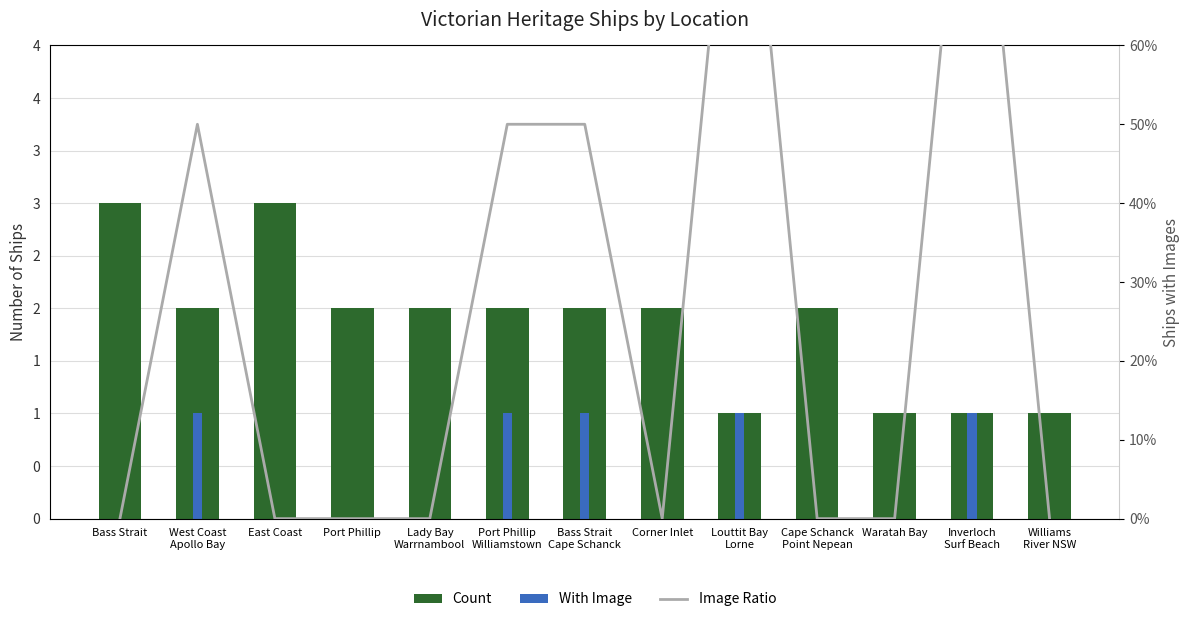

Reading left to right, list all the values displayed in this chart.

Count: 3.0	2.0	3.0	2.0	2.0	2.0	2.0	2.0	1.0	2.0	1.0	1.0	1.0
With Image: 0.0	1.0	0.0	0.0	0.0	1.0	1.0	0.0	1.0	0.0	0.0	1.0	0.0
Image Ratio: 0.0	0.5	0.0	0.0	0.0	0.5	0.5	0.0	1.0	0.0	0.0	1.0	0.0